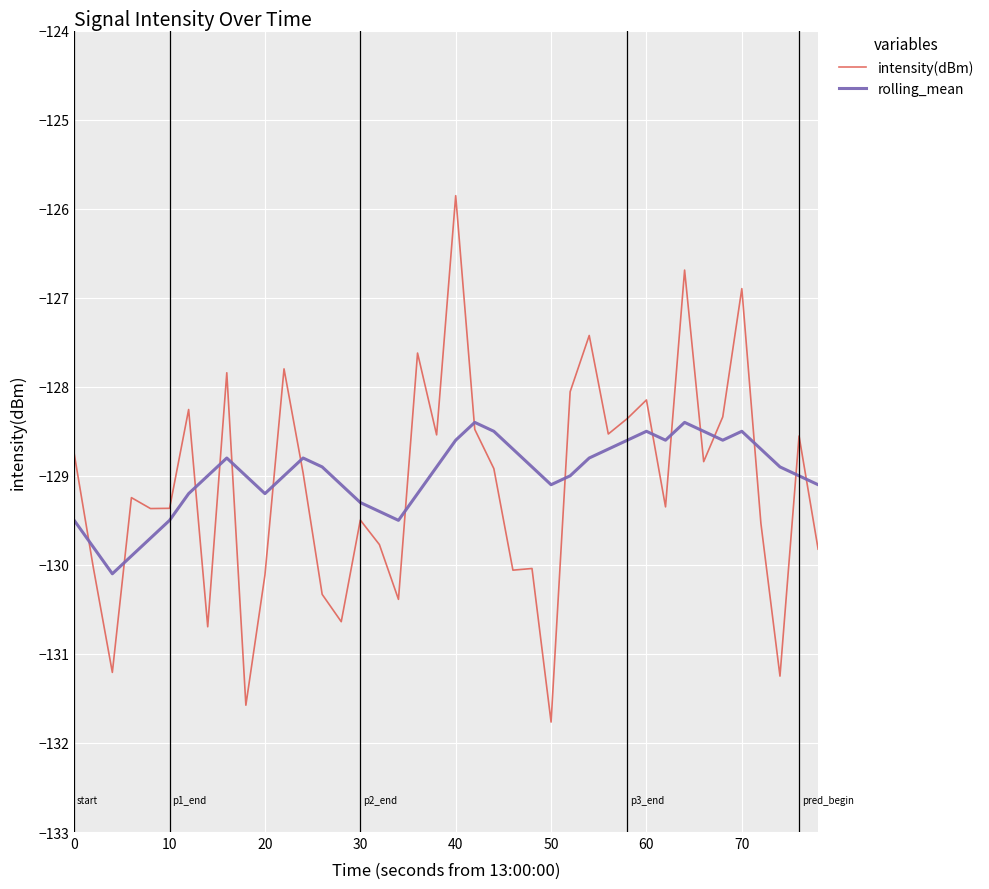

What is the minimum value for intensity(dBm)?

-131.8